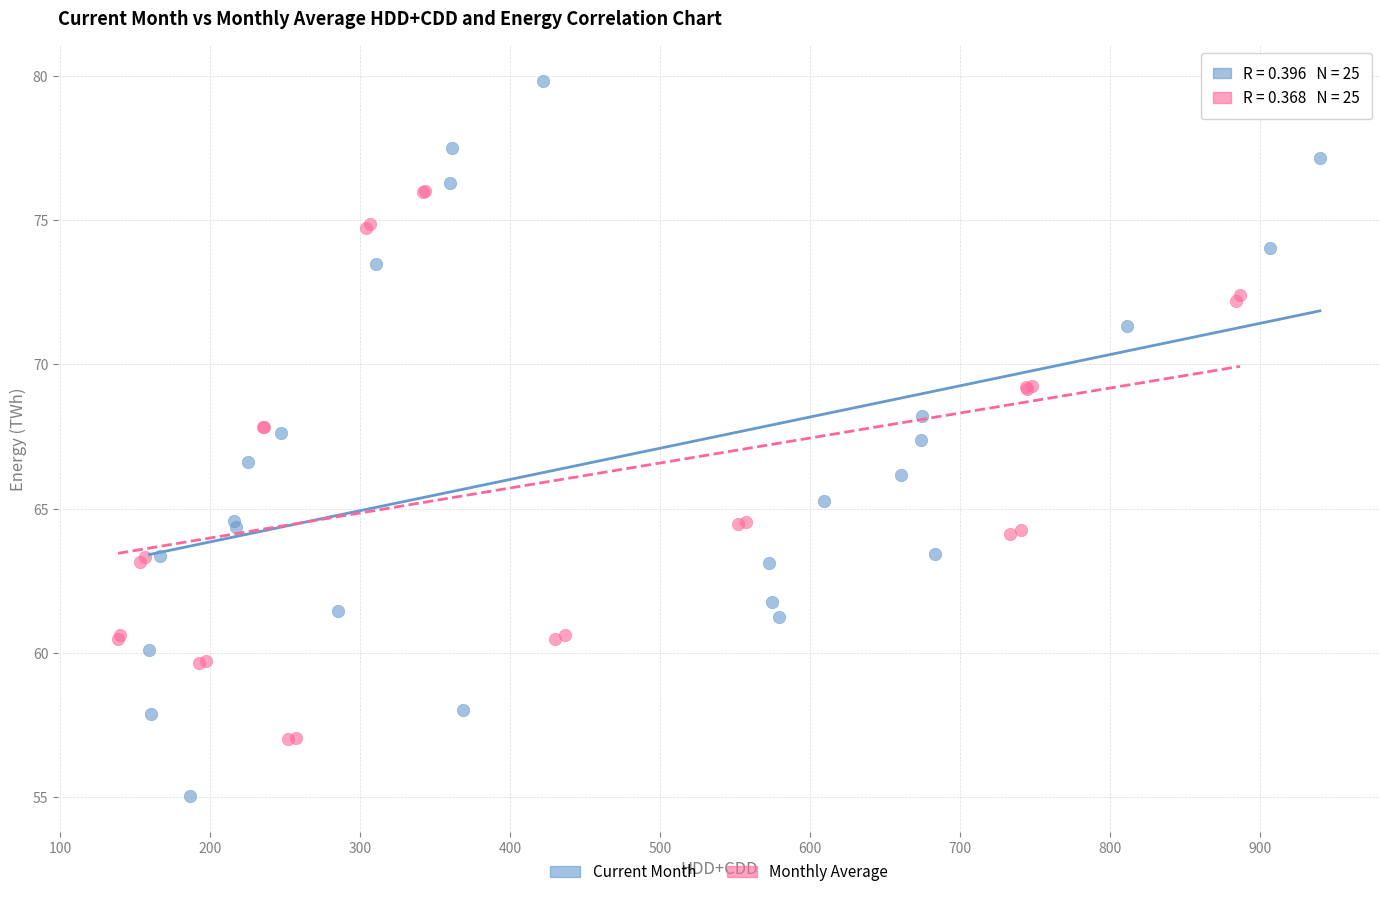

Which series reaches the minimum Y coordinate?

Current Month